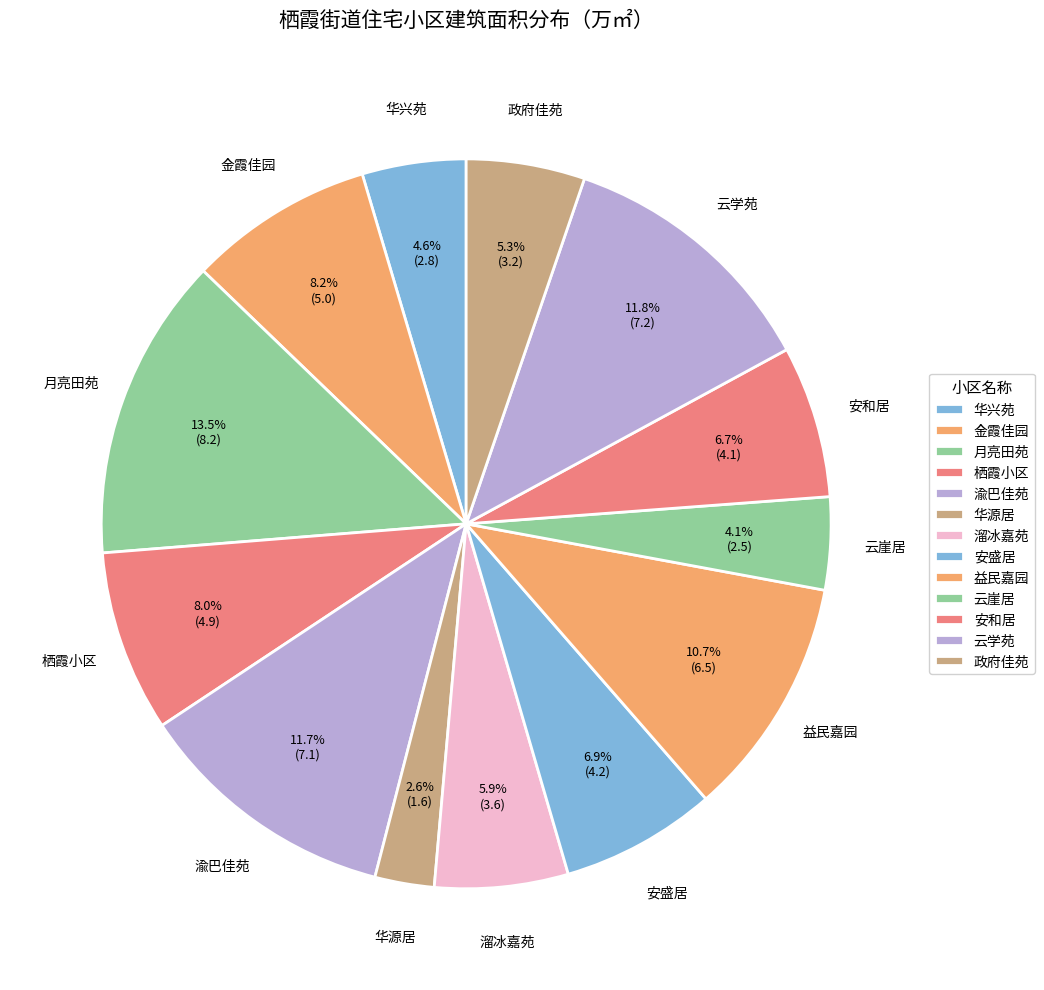

Does 溜冰嘉苑 represent more than half of the total?

No